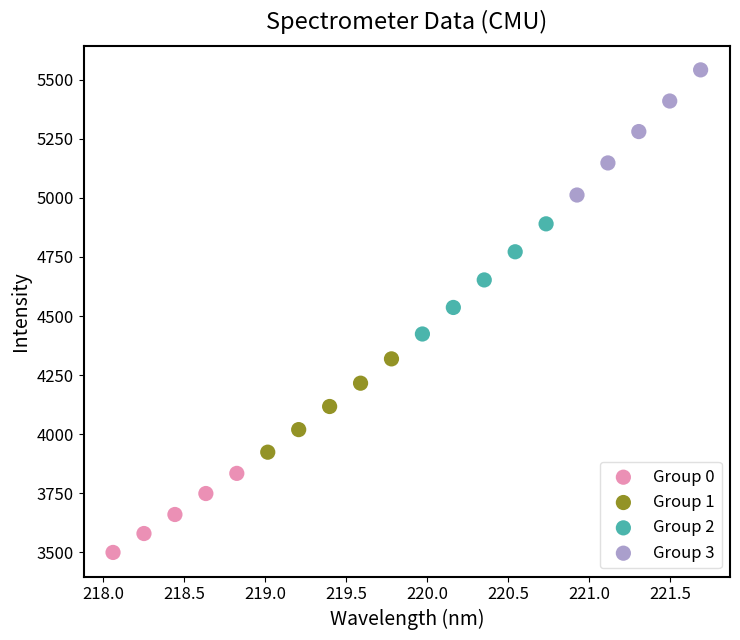

Which series has the largest Y range (max minus min)?

Group 3